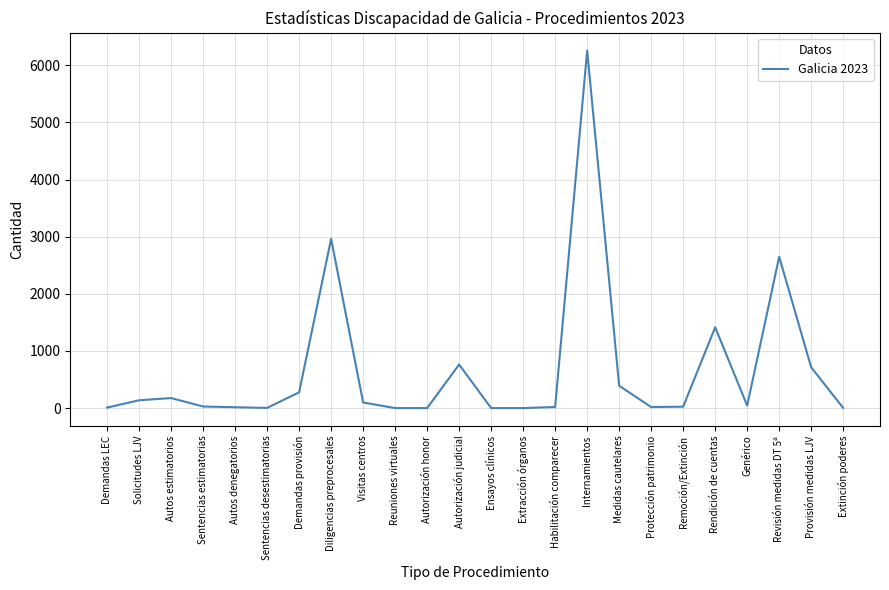

What is the average value?

667